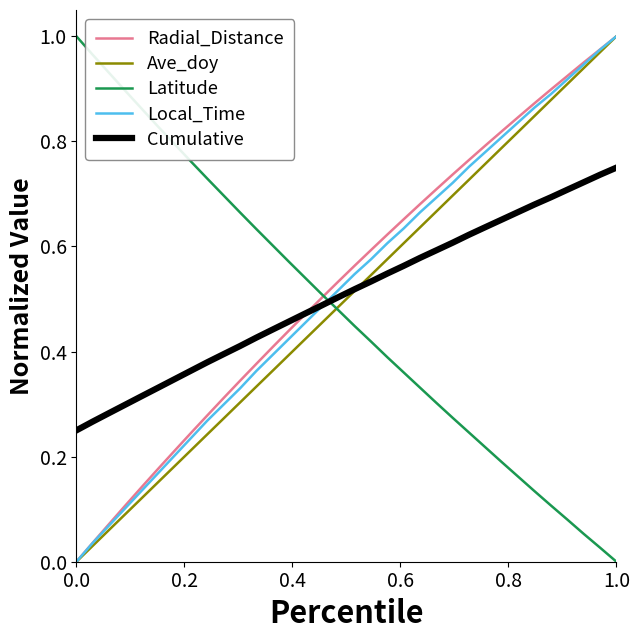

True or false: Ave_doy has more than 1 interior local peaks.

False